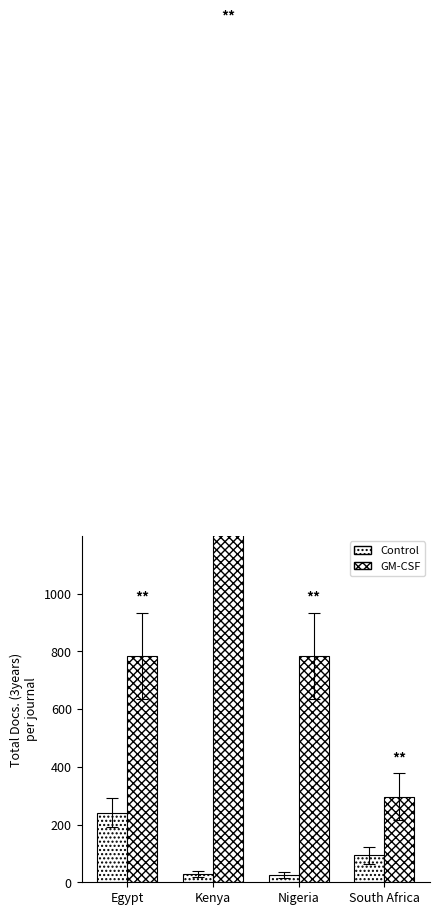

The GM-CSF series shows 378 at Nigeria. True or false?

False